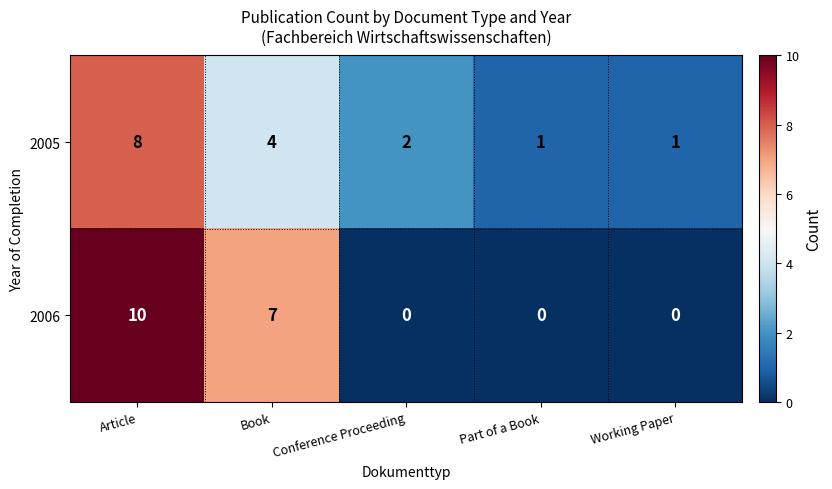

What is the total value across all series at Book?

11